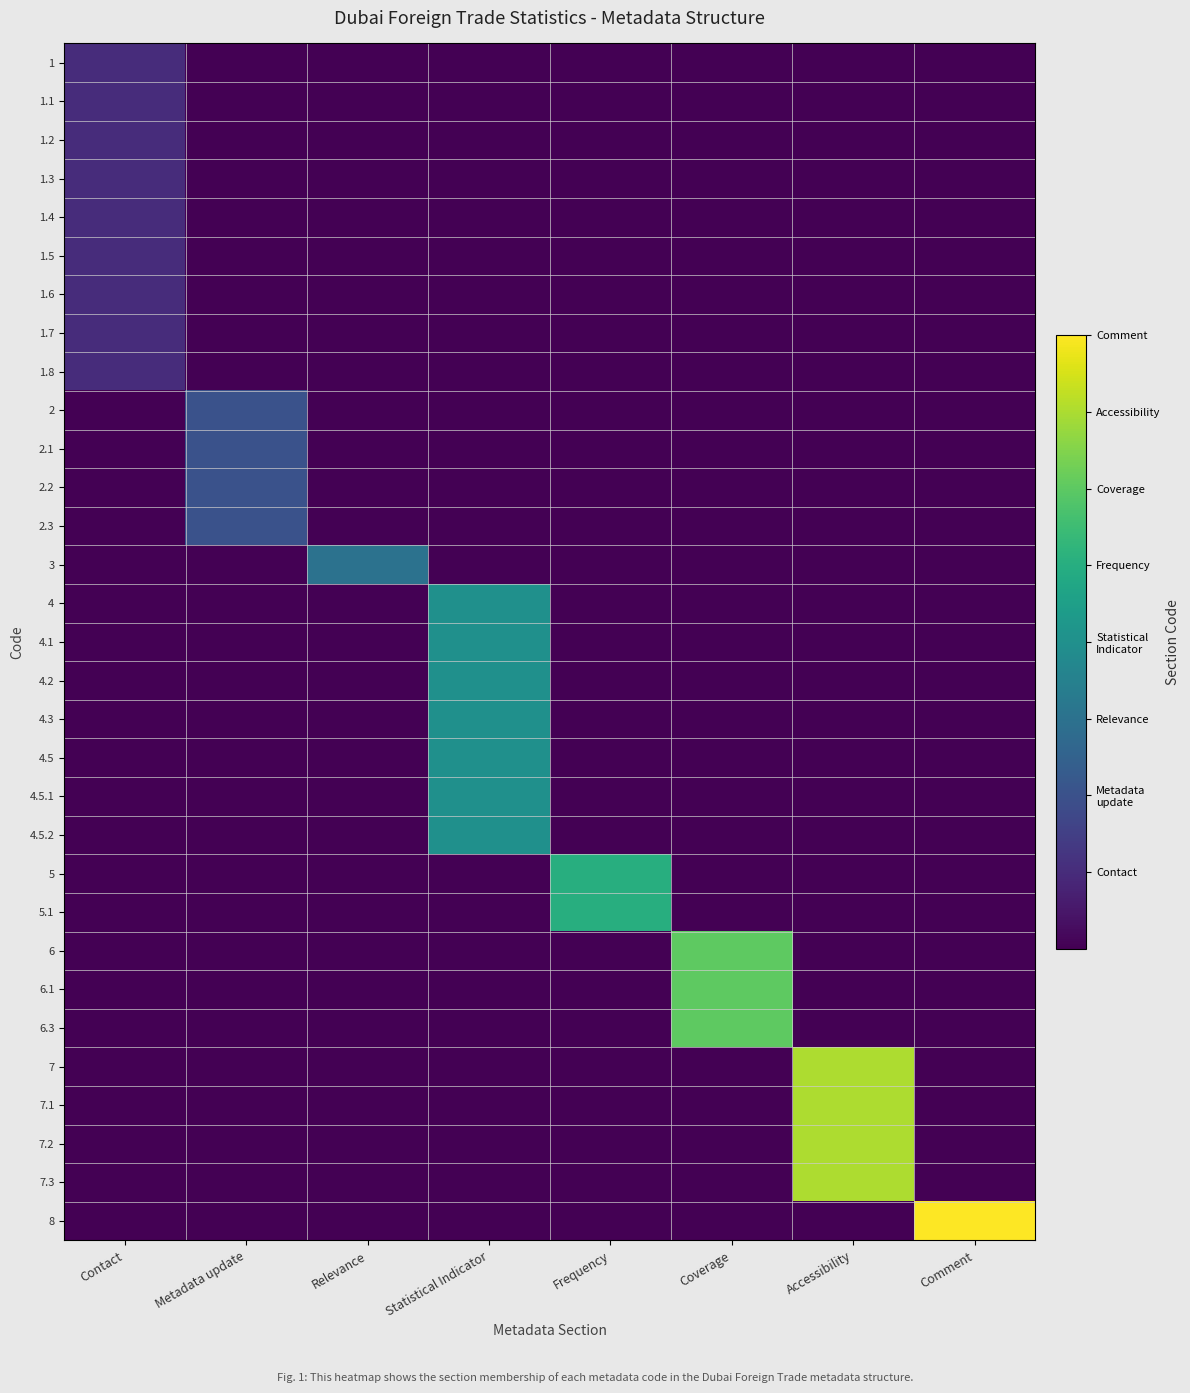

Which category has the lowest value across all series?

Metadata update